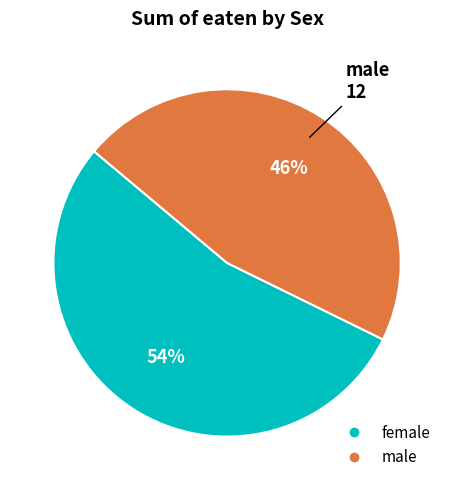

Is the sum of male and female greater than half?

Yes